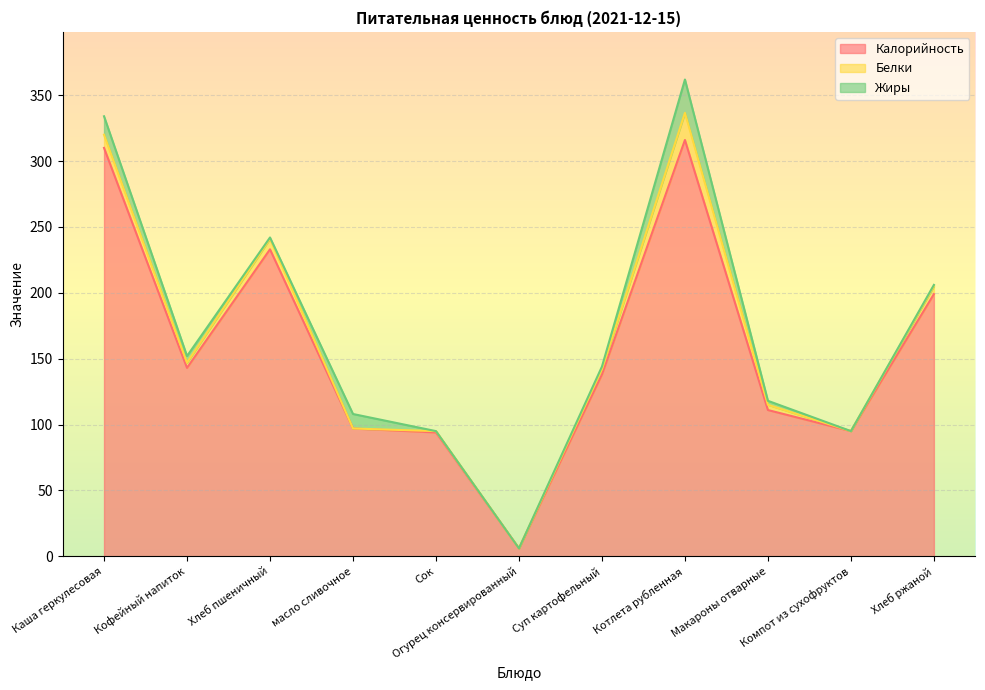

Which has a higher value, Макароны отварные or Сок?

Макароны отварные